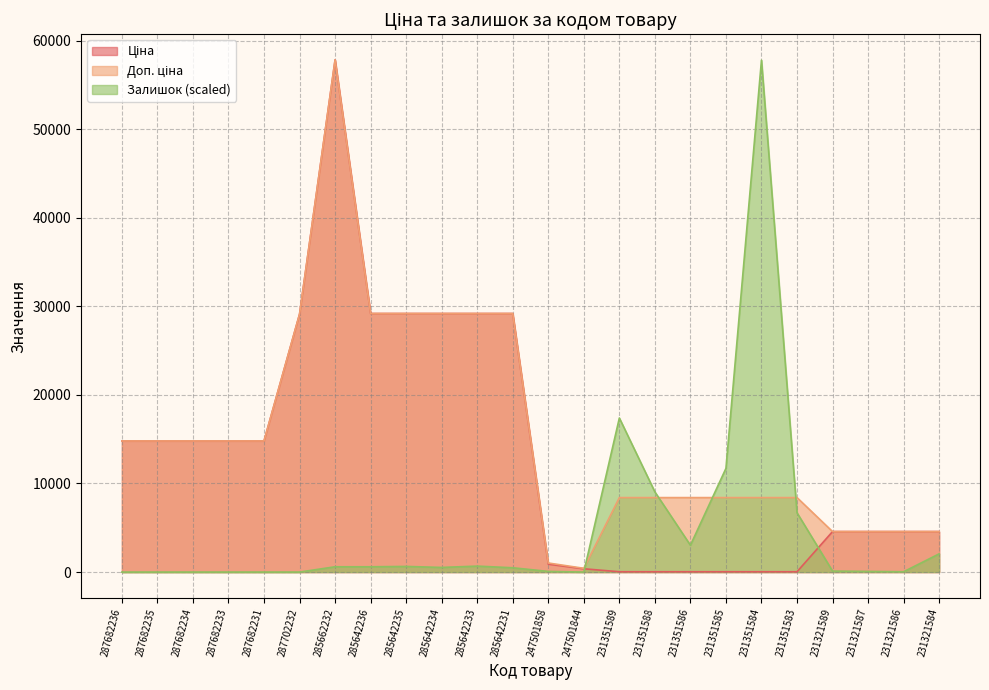

Reading left to right, list all the values displayed in this chart.

Ціна: 14800.8	14800.8	14800.8	14800.8	14800.8	29119.2	57826.2	29188.5	29188.5	29188.5	29188.5	29188.5	893.3	371.3	37.4	37.4	37.4	37.4	37.4	37.4	4571.4	4571.4	4571.4	4571.4
Доп. ціна: 14800.8	14800.8	14800.8	14800.8	14800.8	29119.2	57826.2	29188.5	29188.5	29188.5	29188.5	29188.5	1023.7	426.0	8408.0	8408.0	8408.0	8408.0	8408.0	8408.0	4571.0	4571.0	4571.0	4571.0
Залишок: 0.0	0.0	0.0	0.0	0.0	0.0	598.5	598.5	635.9	523.7	673.3	486.2	74.8	0.0	17392.8	9051.7	3029.7	11707.4	57788.8	6695.3	112.2	74.8	37.4	2057.2